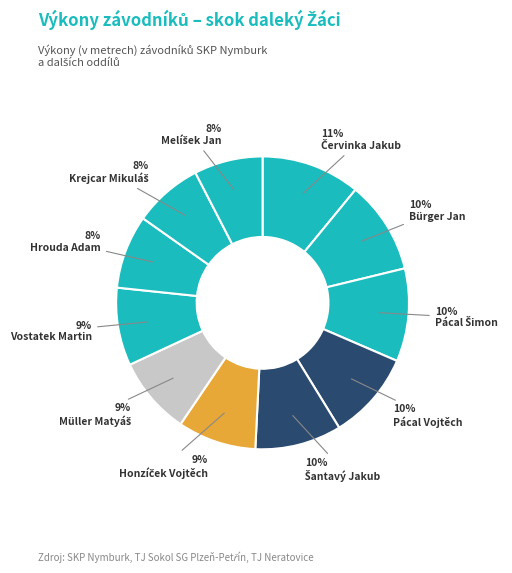

To the nearest percent, what is the difference between the largest and smallest slice percentages?

3%